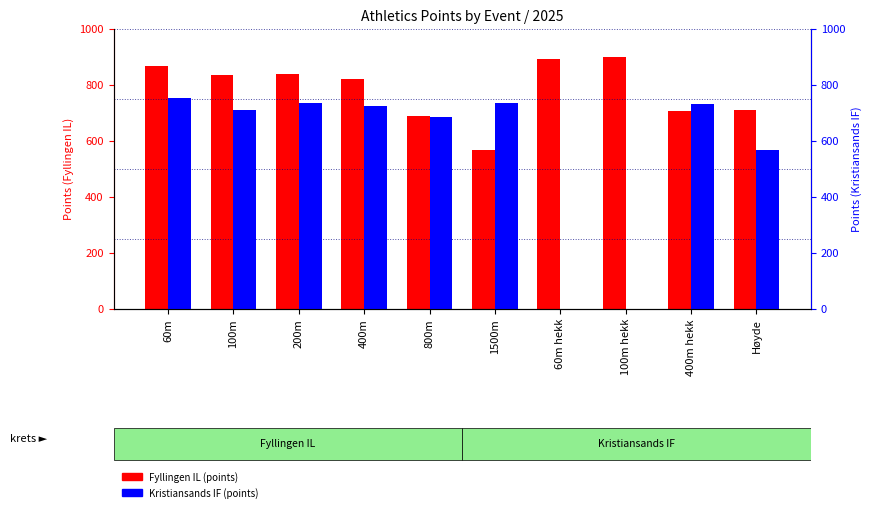

At which label is Fyllingen IL (points) closest to 732?

Høyde